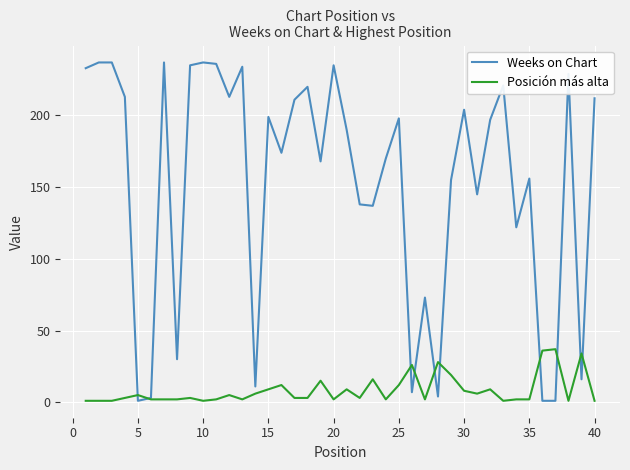

Rank the series by their average value, from lowest to highest.

Posición más alta, Weeks on Chart